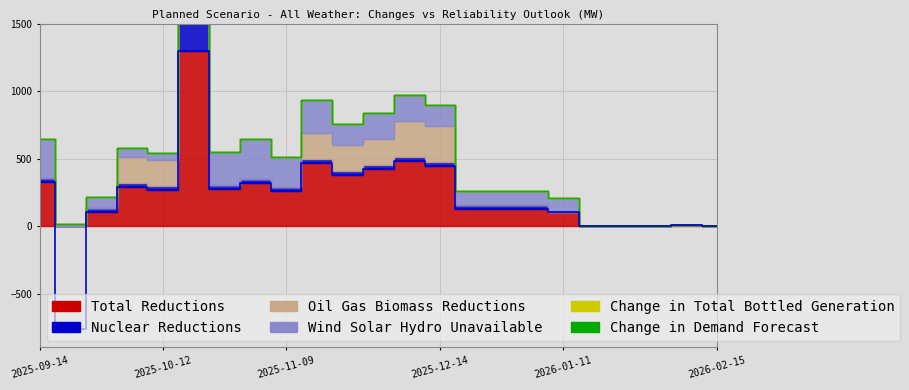

How many data points in Wind Solar Hydro Unavailable are above 99?

14